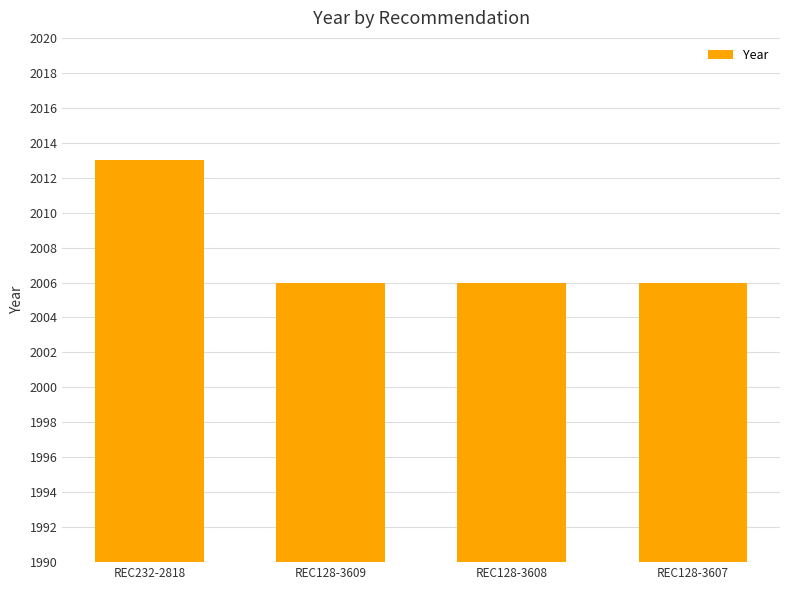

What value does the data have at REC128-3608?

2006